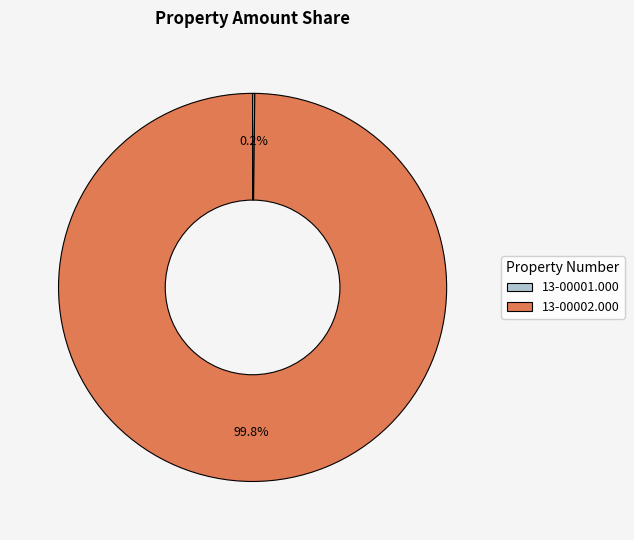

What portion of the pie excludes 13-00002.000?

0.2%